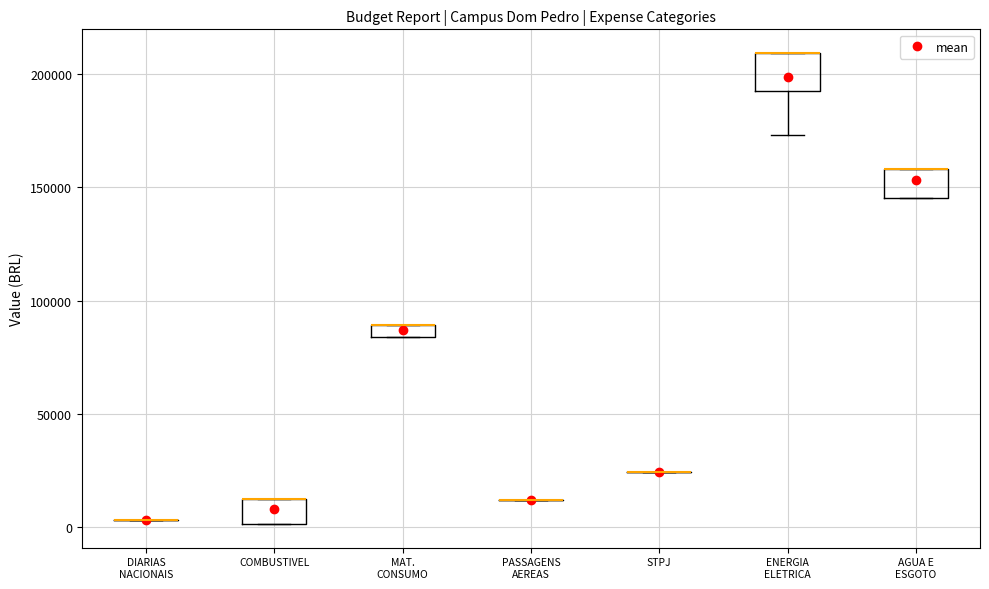

Where is the lower edge of the box for MAT. CONSUMO on the y-axis? The values are not printed on the chart, so give them approximately, as read against the axis.

85000